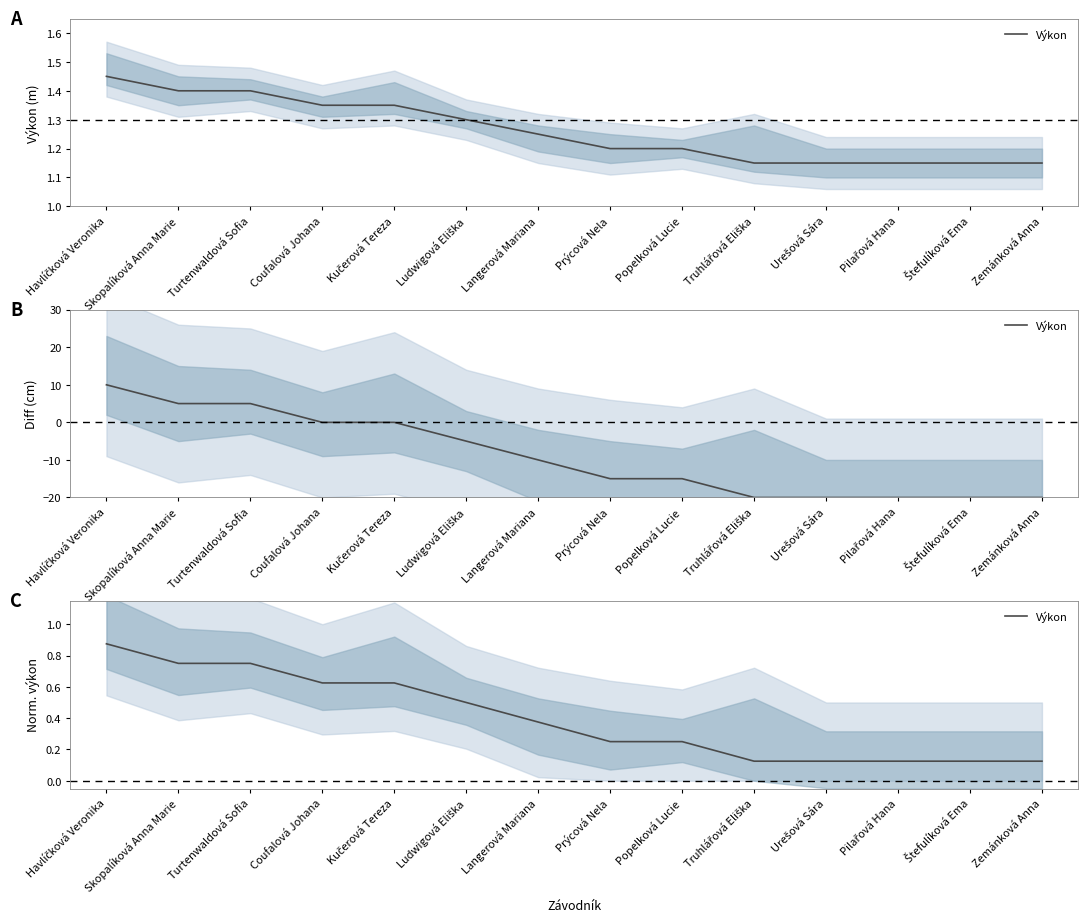

What is the change in value from Skopalíková Anna Marie to Popelková Lucie?

-0.5